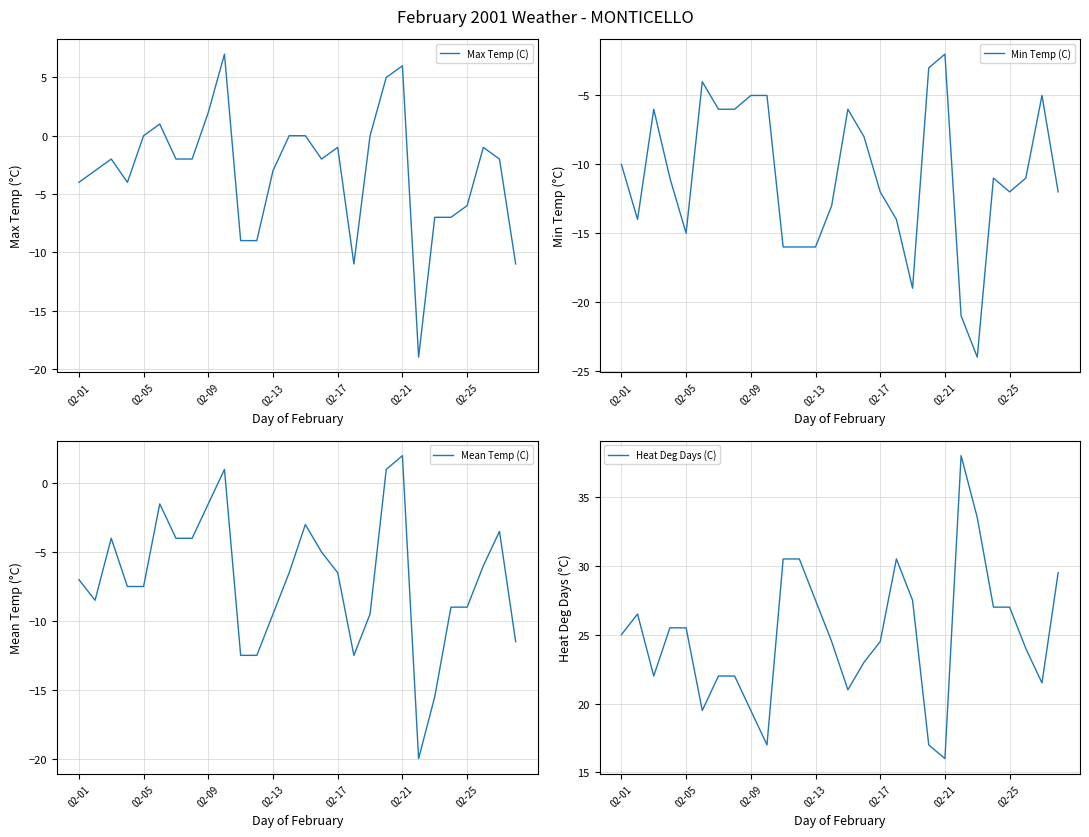

Reading right to left, transcribe all the data shown in this chart.

Max Temp (C): -11.0	-2.0	-1.0	-6.0	-7.0	-7.0	-19.0	6.0	5.0	0.0	-11.0	-1.0	-2.0	0.0	0.0	-3.0	-9.0	-9.0	7.0	2.0	-2.0	-2.0	1.0	0.0	-4.0	-2.0	-3.0	-4.0
Min Temp (C): -12.0	-5.0	-11.0	-12.0	-11.0	-24.0	-21.0	-2.0	-3.0	-19.0	-14.0	-12.0	-8.0	-6.0	-13.0	-16.0	-16.0	-16.0	-5.0	-5.0	-6.0	-6.0	-4.0	-15.0	-11.0	-6.0	-14.0	-10.0
Mean Temp (C): -11.5	-3.5	-6.0	-9.0	-9.0	-15.5	-20.0	2.0	1.0	-9.5	-12.5	-6.5	-5.0	-3.0	-6.5	-9.5	-12.5	-12.5	1.0	-1.5	-4.0	-4.0	-1.5	-7.5	-7.5	-4.0	-8.5	-7.0
Heat Deg Days (C): 29.5	21.5	24.0	27.0	27.0	33.5	38.0	16.0	17.0	27.5	30.5	24.5	23.0	21.0	24.5	27.5	30.5	30.5	17.0	19.5	22.0	22.0	19.5	25.5	25.5	22.0	26.5	25.0